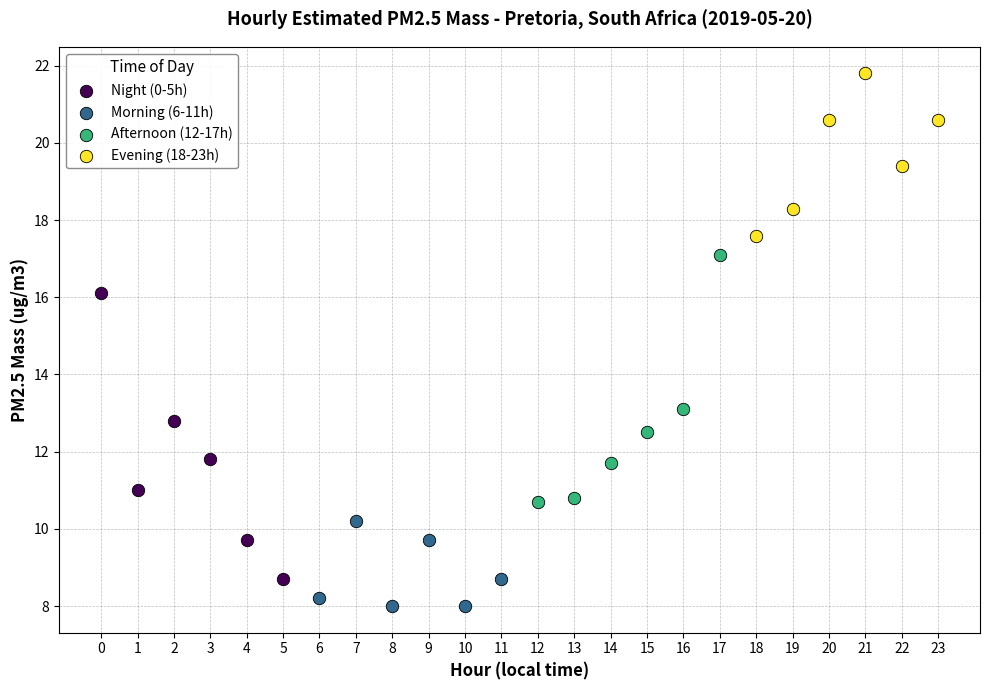

Which series reaches the minimum Y coordinate?

Morning (6-11h)